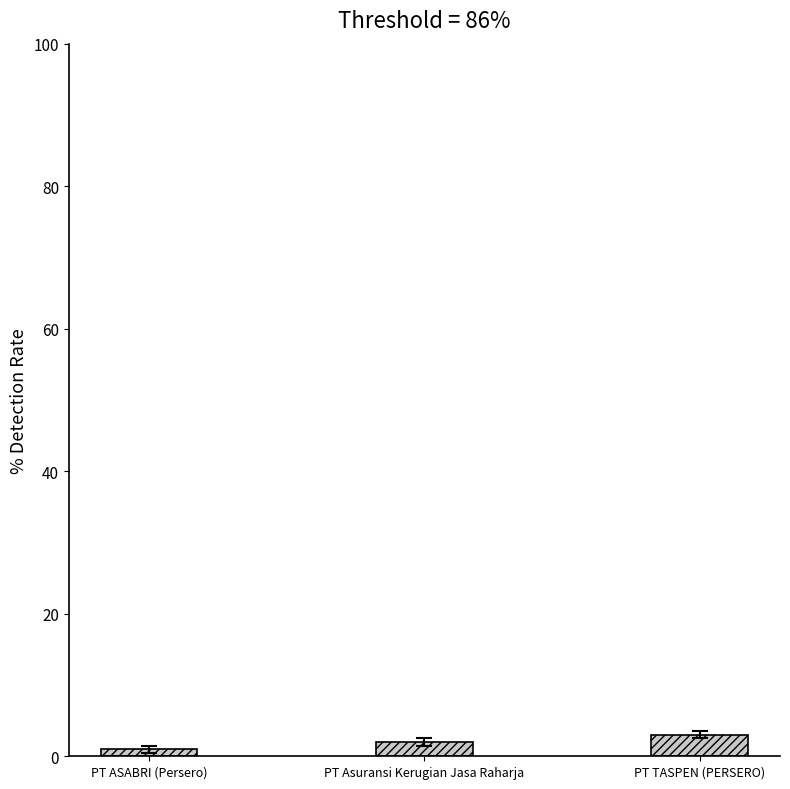

At which label is the value closest to 2?

PT Asuransi Kerugian Jasa Raharja